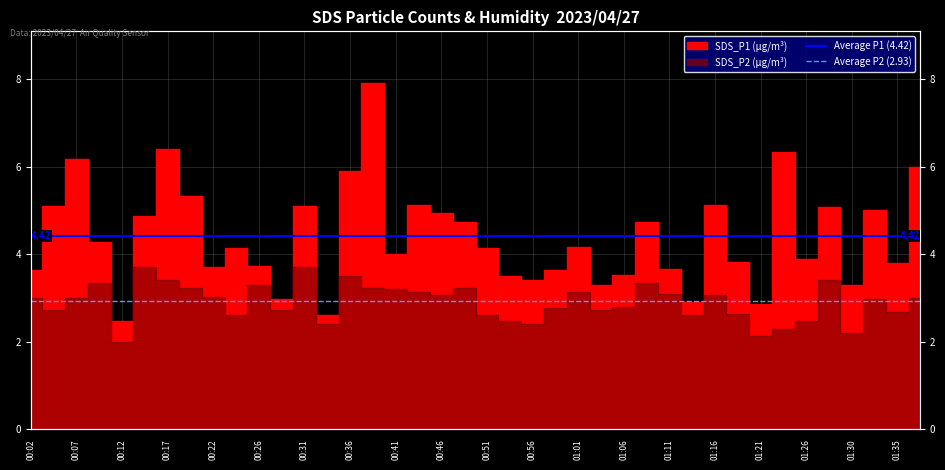

The value of Average P1 (4.42) at 00:02 is 4.4. True or false?

True